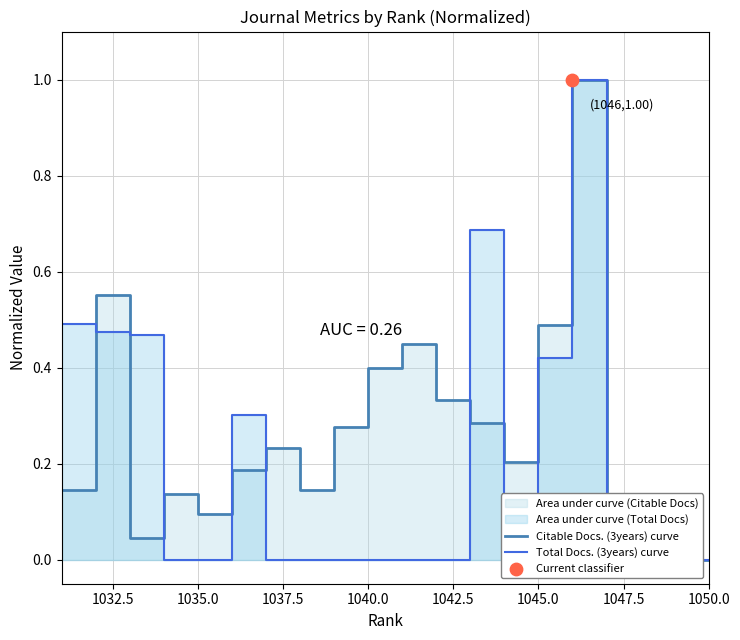

Is the value of Total Docs. (3years) curve at 12 greater than the value of Citable Docs. (3years) curve at 17?

Yes